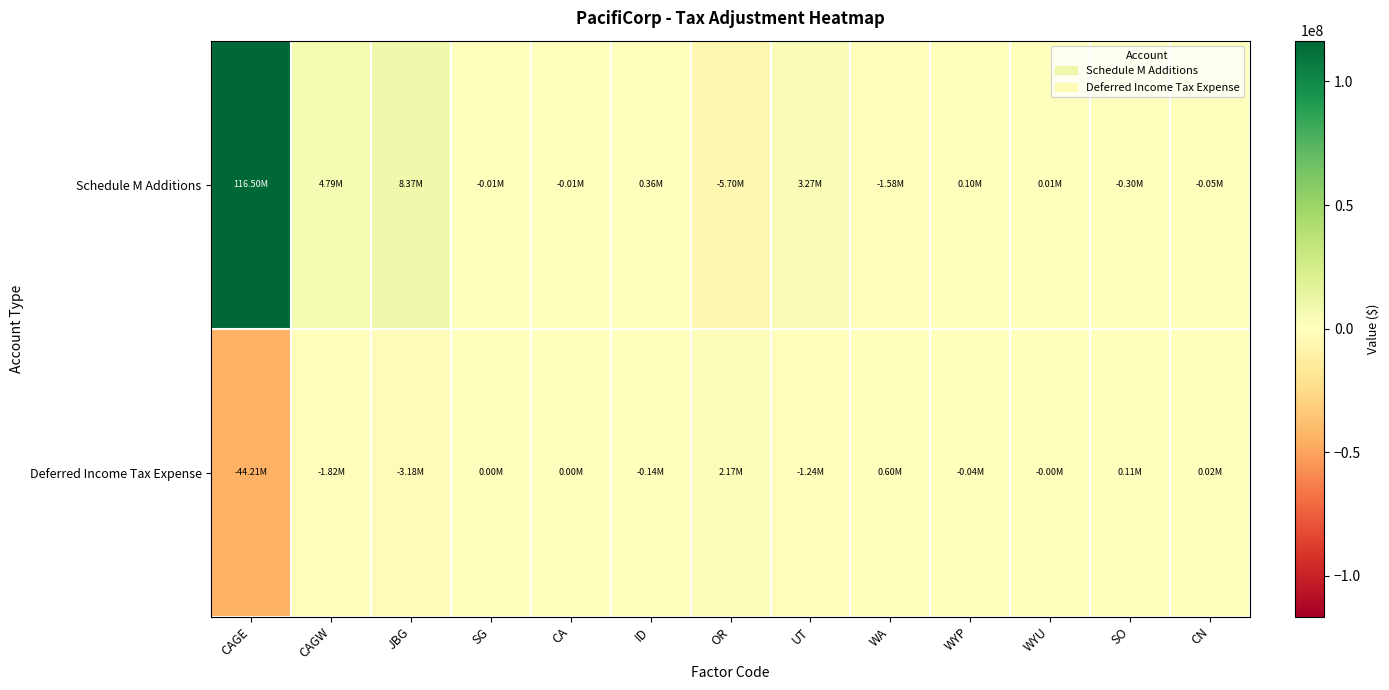

Which category has the lowest value across all series?

CAGE